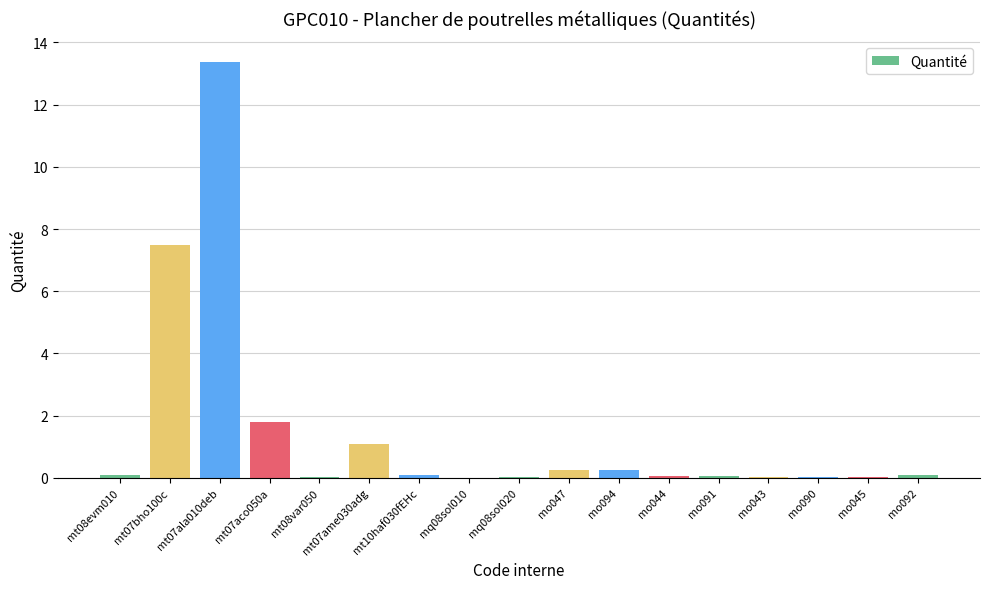

What is the greatest value displayed?

13.4